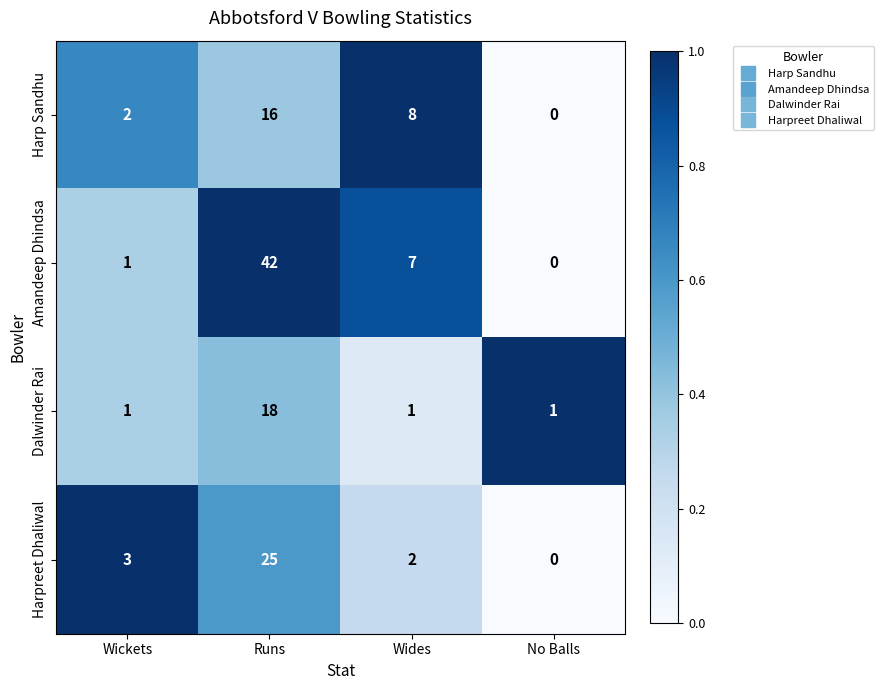

Count the number of categories in the chart.

4